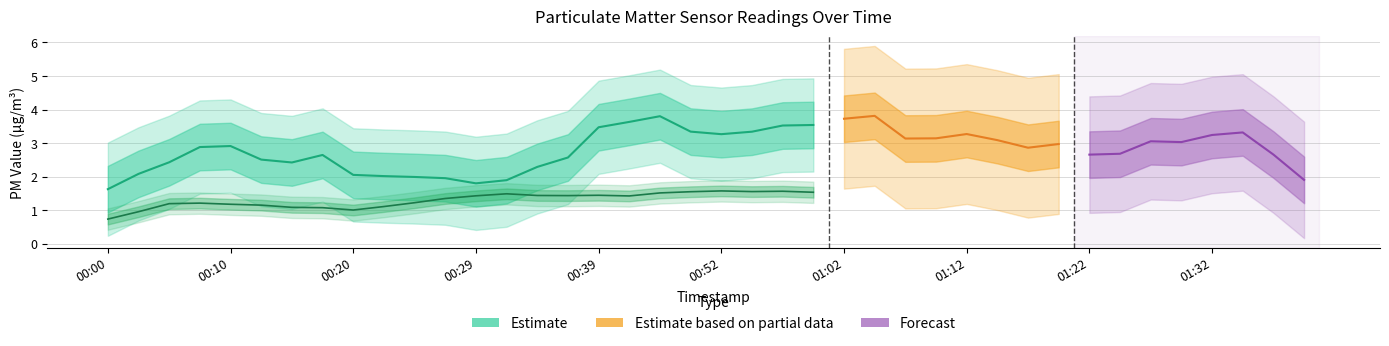

What position from the left is 01:09?

28